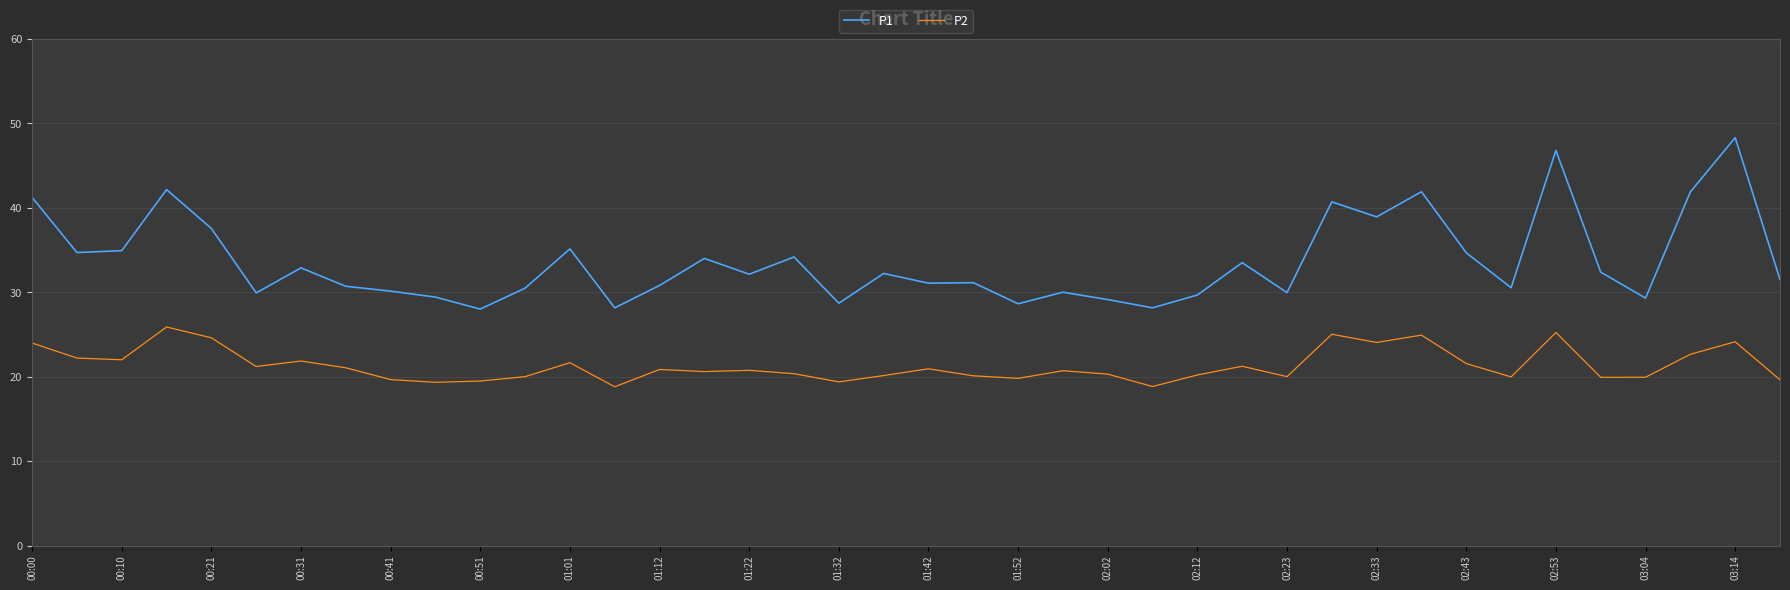

How many lines are shown in the chart?

2